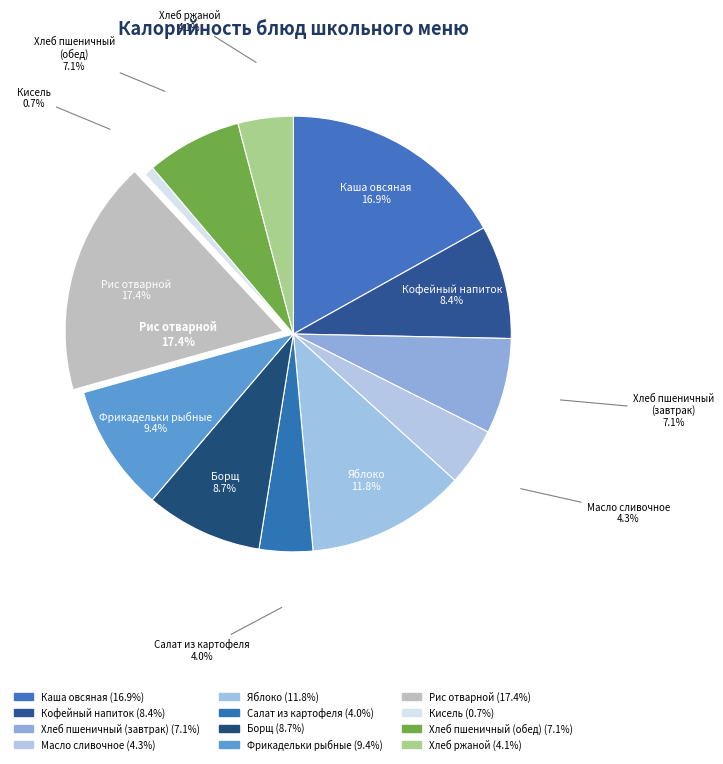

Does any single category account for the majority?

No